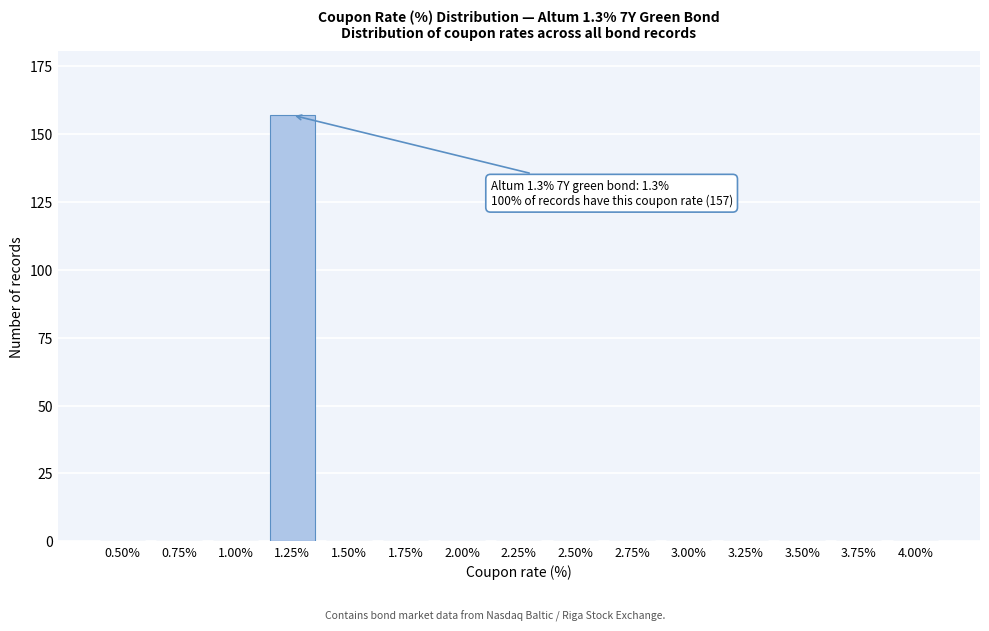

Reading right to left, extract all data points from this chart.

4.00%=0	3.75%=0	3.50%=0	3.25%=0	3.00%=0	2.75%=0	2.50%=0	2.25%=0	2.00%=0	1.75%=0	1.50%=0	1.25%=157	1.00%=0	0.75%=0	0.50%=0